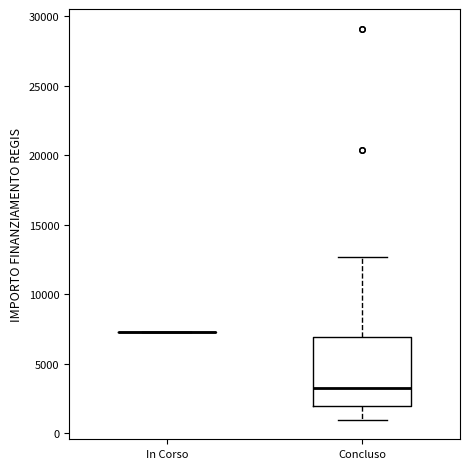

Which box is the tallest, from its lower edge to its upper edge?

Concluso